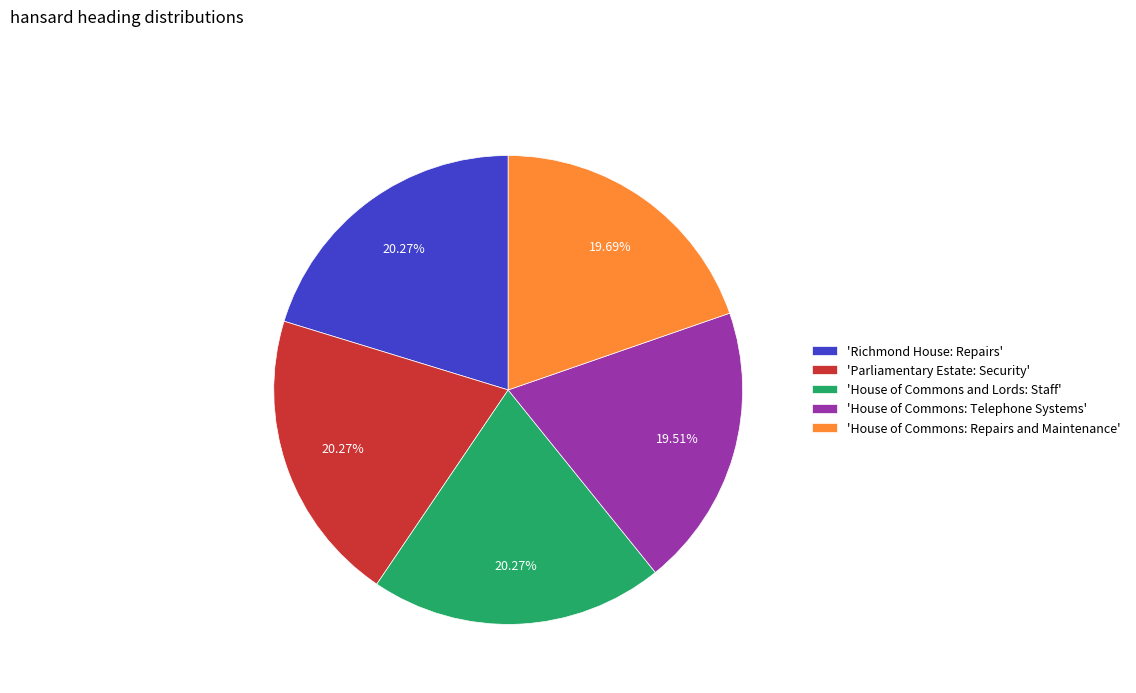

Between 'House of Commons: Repairs and Maintenance' and 'Parliamentary Estate: Security', which is larger?

'Parliamentary Estate: Security'